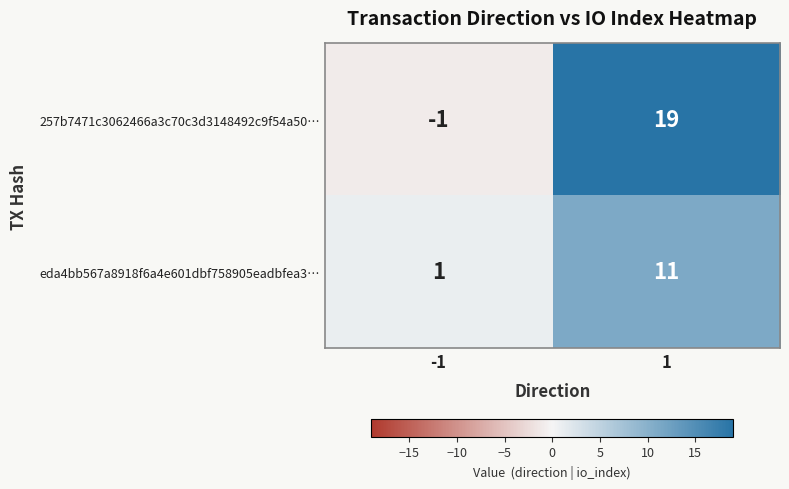

What is the sum of all 257b7471c3062466a3c70c3d3148492c9f54a50… values?

18